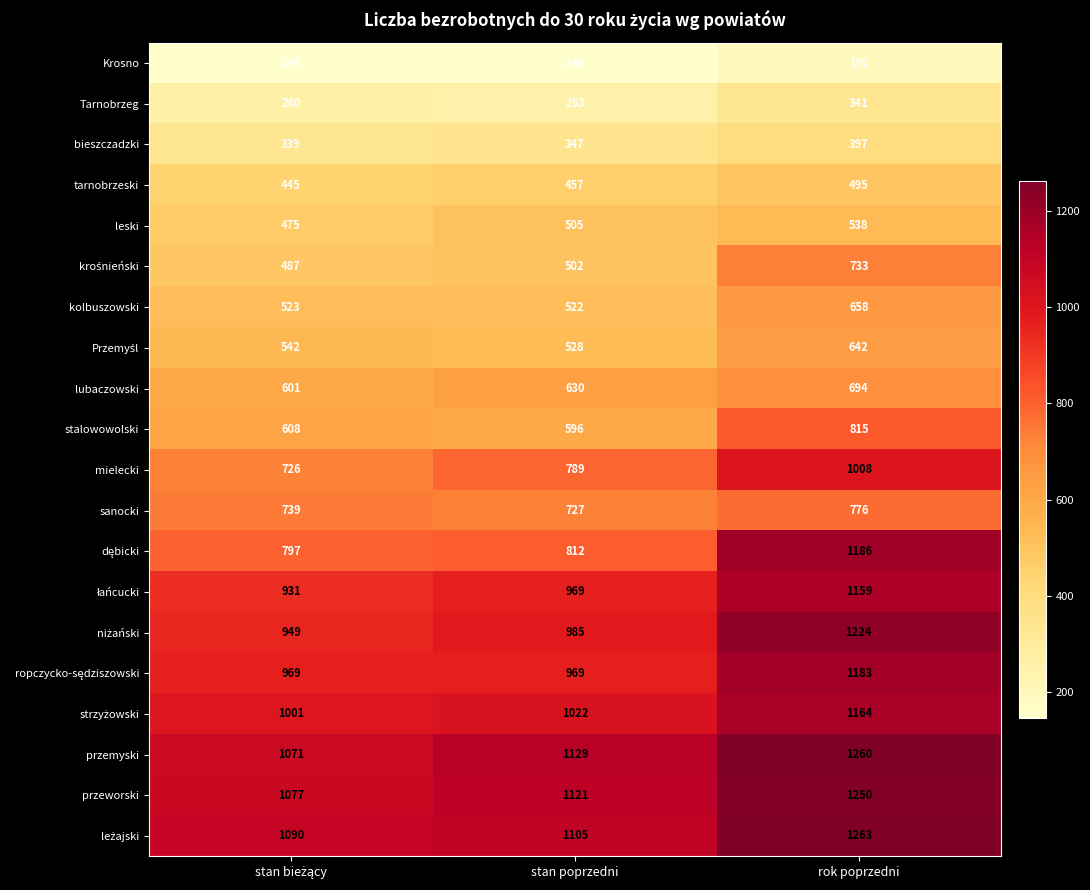

What is the sum of all lubaczowski values?

1925